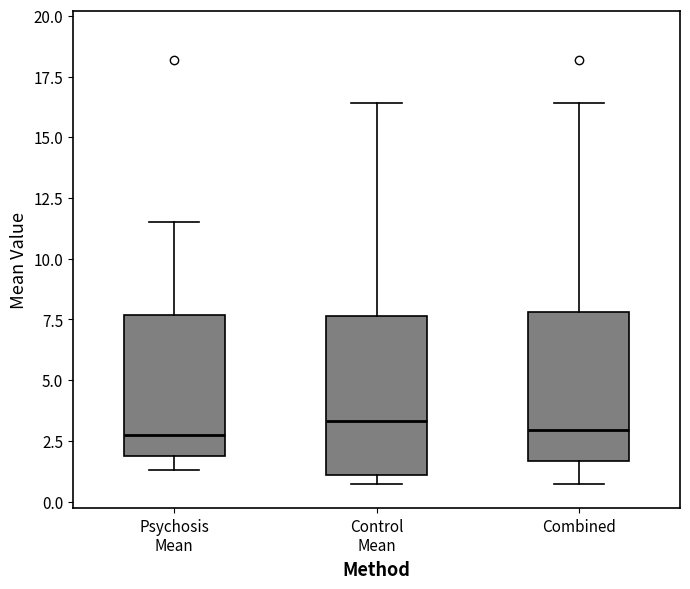

Where is the lower edge of the box for Control Mean on the y-axis? The values are not printed on the chart, so give them approximately, as read against the axis.

1.0